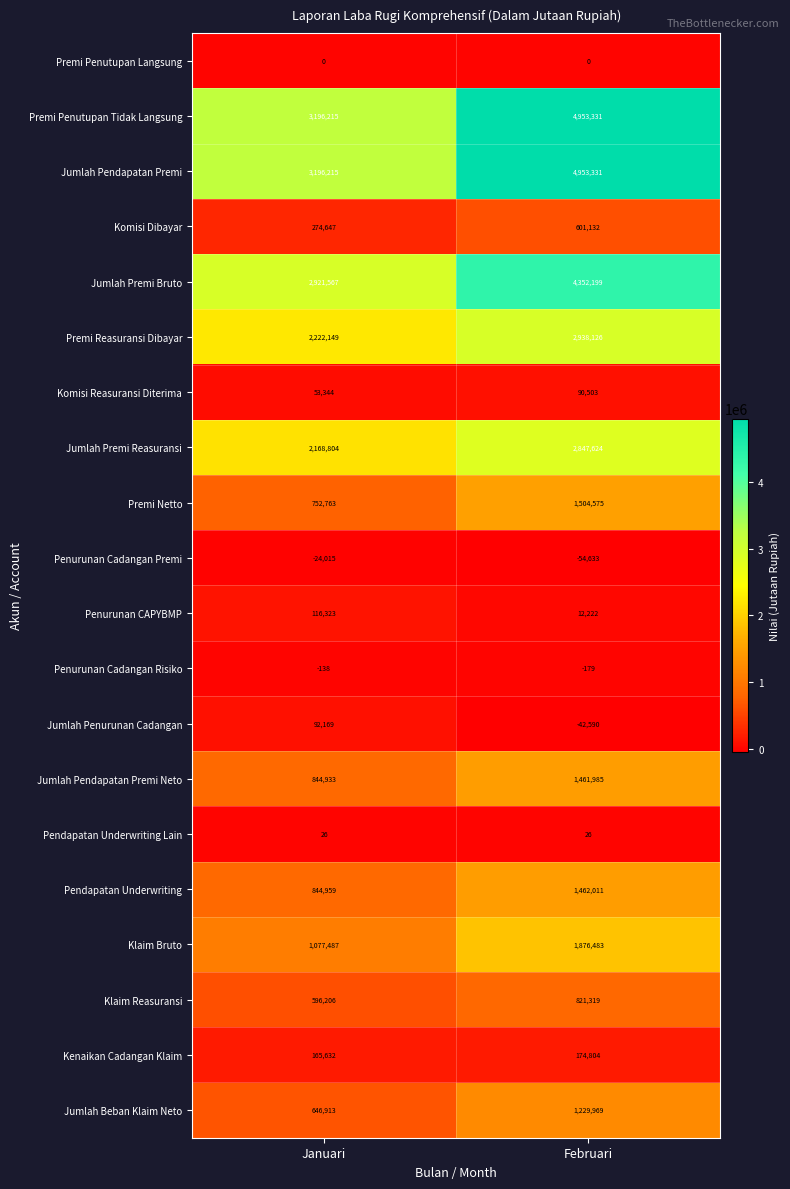

What is the spread (max minus min) of values at Januari?

3220230